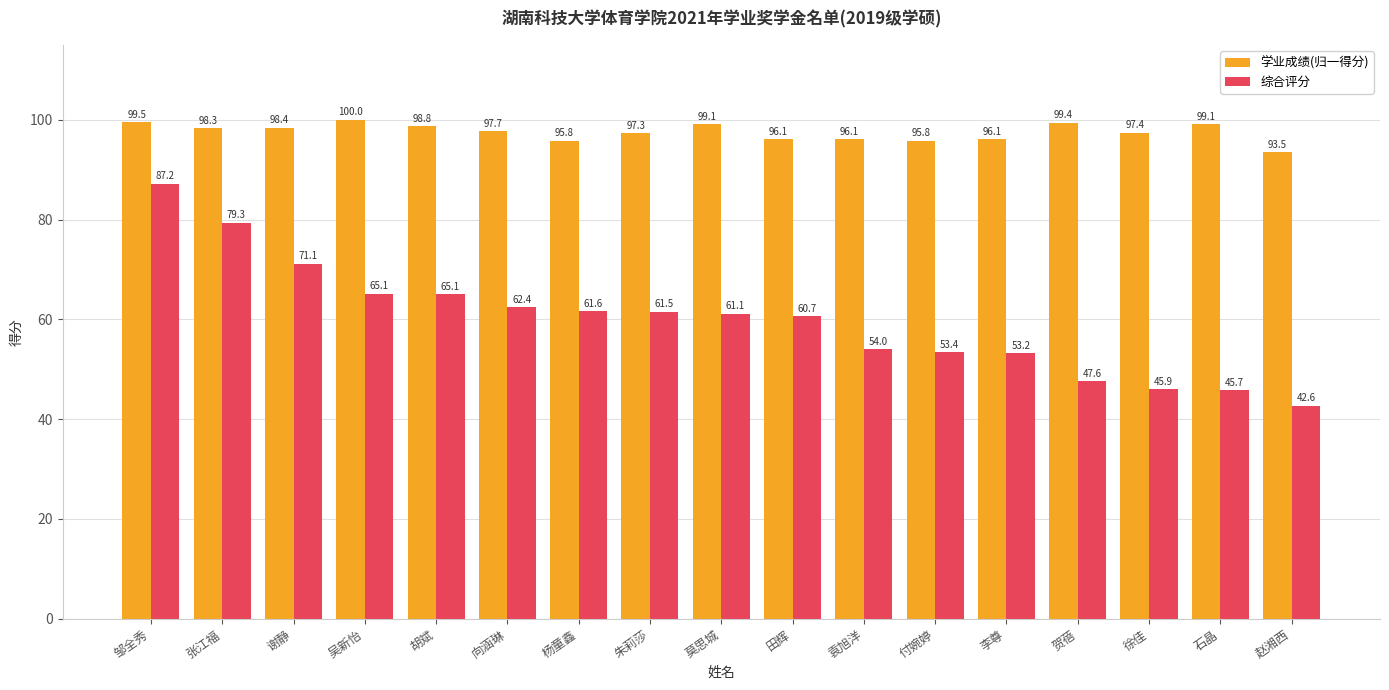

Between 张江福 and 徐佳, which series saw the biggest shift?

综合评分